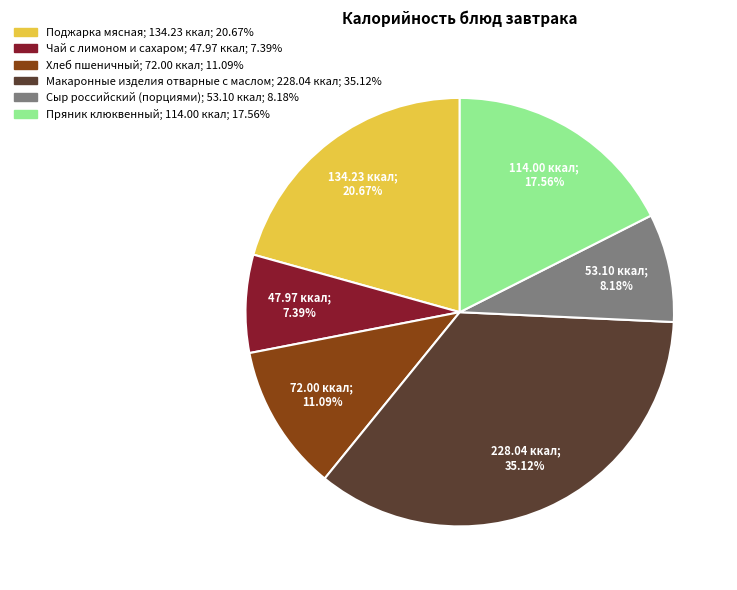

What is the total percentage of Сыр российский (порциями) and Хлеб пшеничный?

19.3%